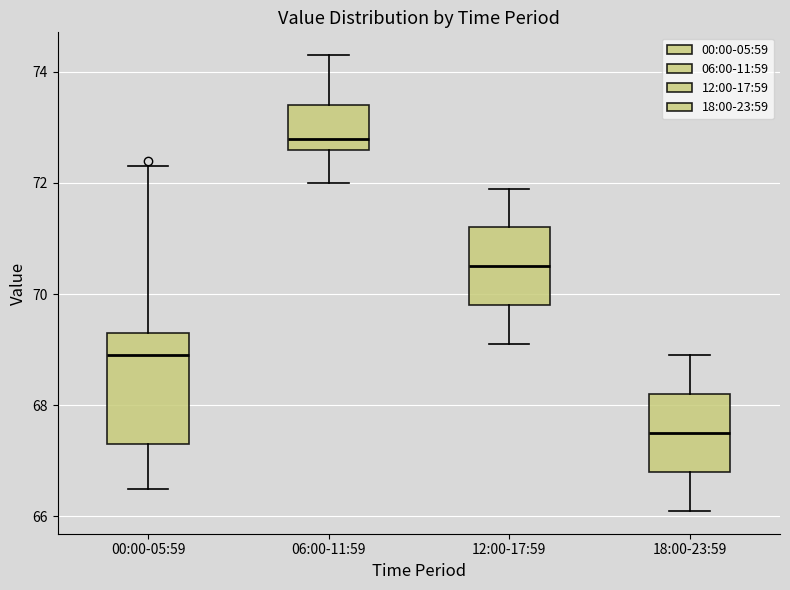

Where is the lower edge of the box for 12:00-17:59 on the y-axis? The values are not printed on the chart, so give them approximately, as read against the axis.

69.8